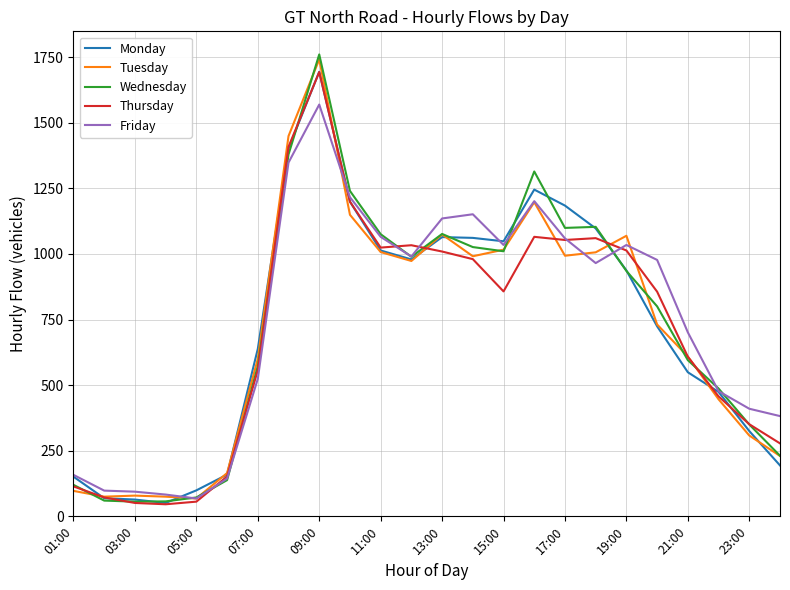

Which series has the widest spread of values?

Wednesday